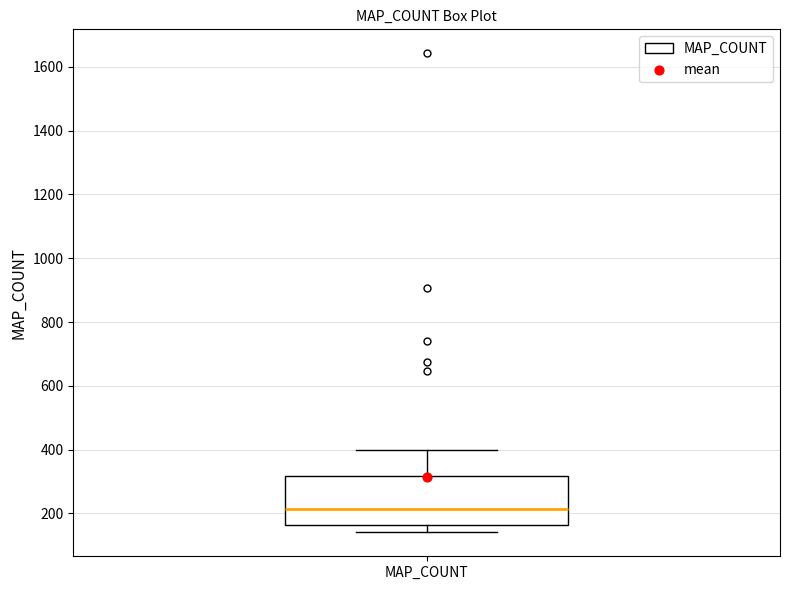

Read this box plot against the y-axis: the position of the median line, the range covered by the box, and the ends of both whiskers. The values are not printed on the chart, so give them approximately, as read against the axis.

median 220, box 160 to 320, whiskers 140 to 400